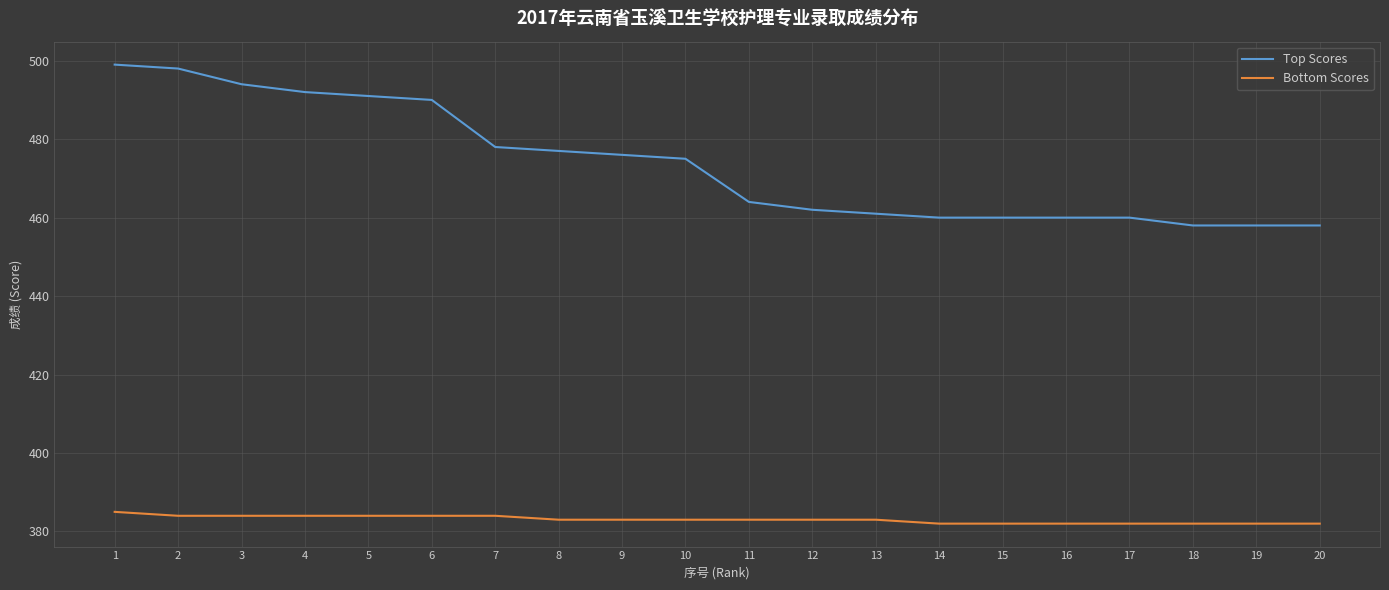

What is the difference between the maximum and minimum values in the Top Scores series?

41